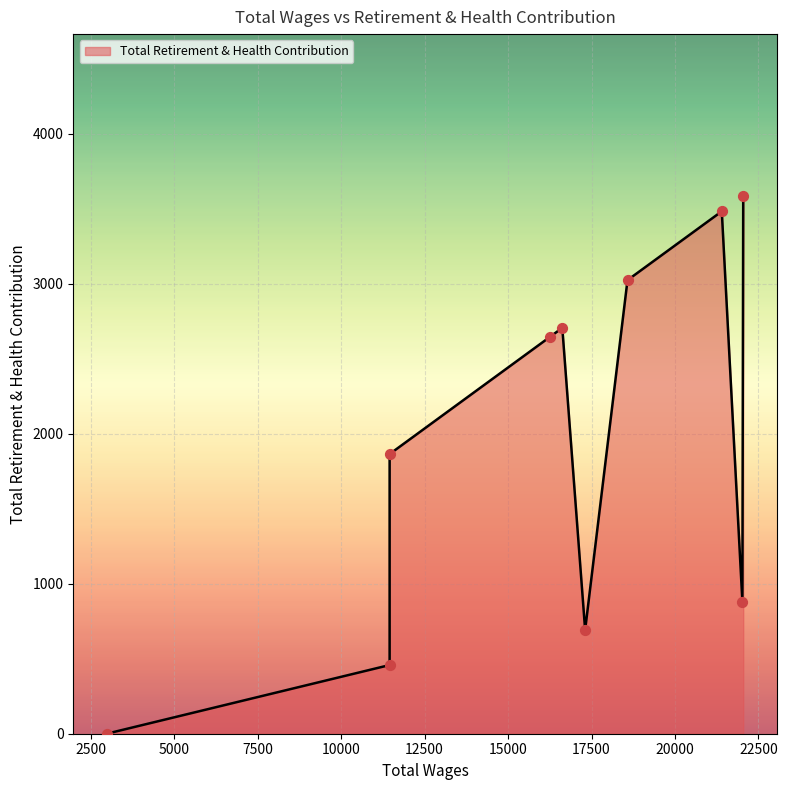

What is the change in value from 11454.0 to 11454.0?

-1407